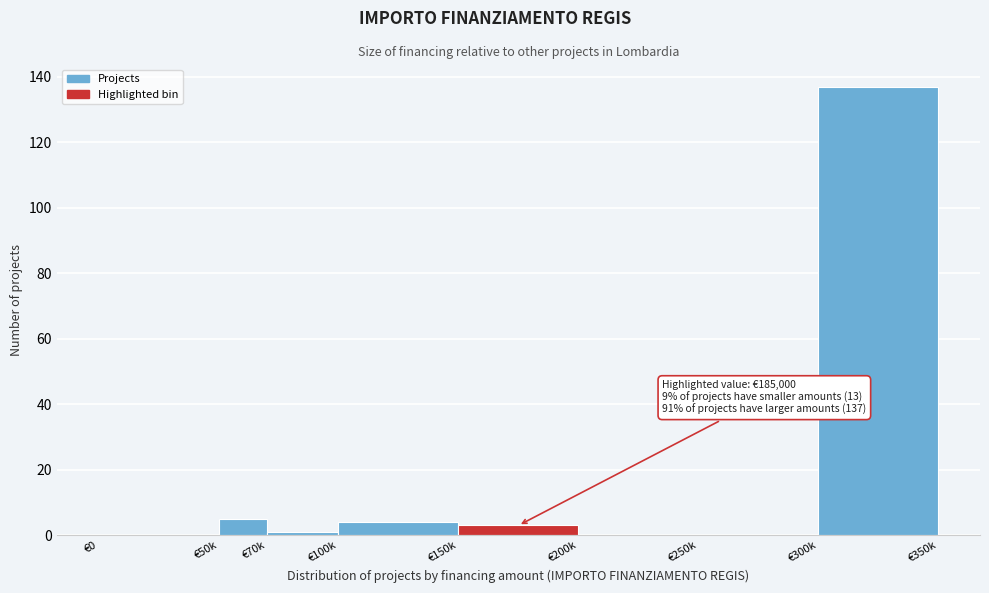

Reading right to left, extract all data points from this chart.

€300k=137	€250k=0	€200k=0	€150k=3	€100k=4	€70k=1	€50k=5	€0=0